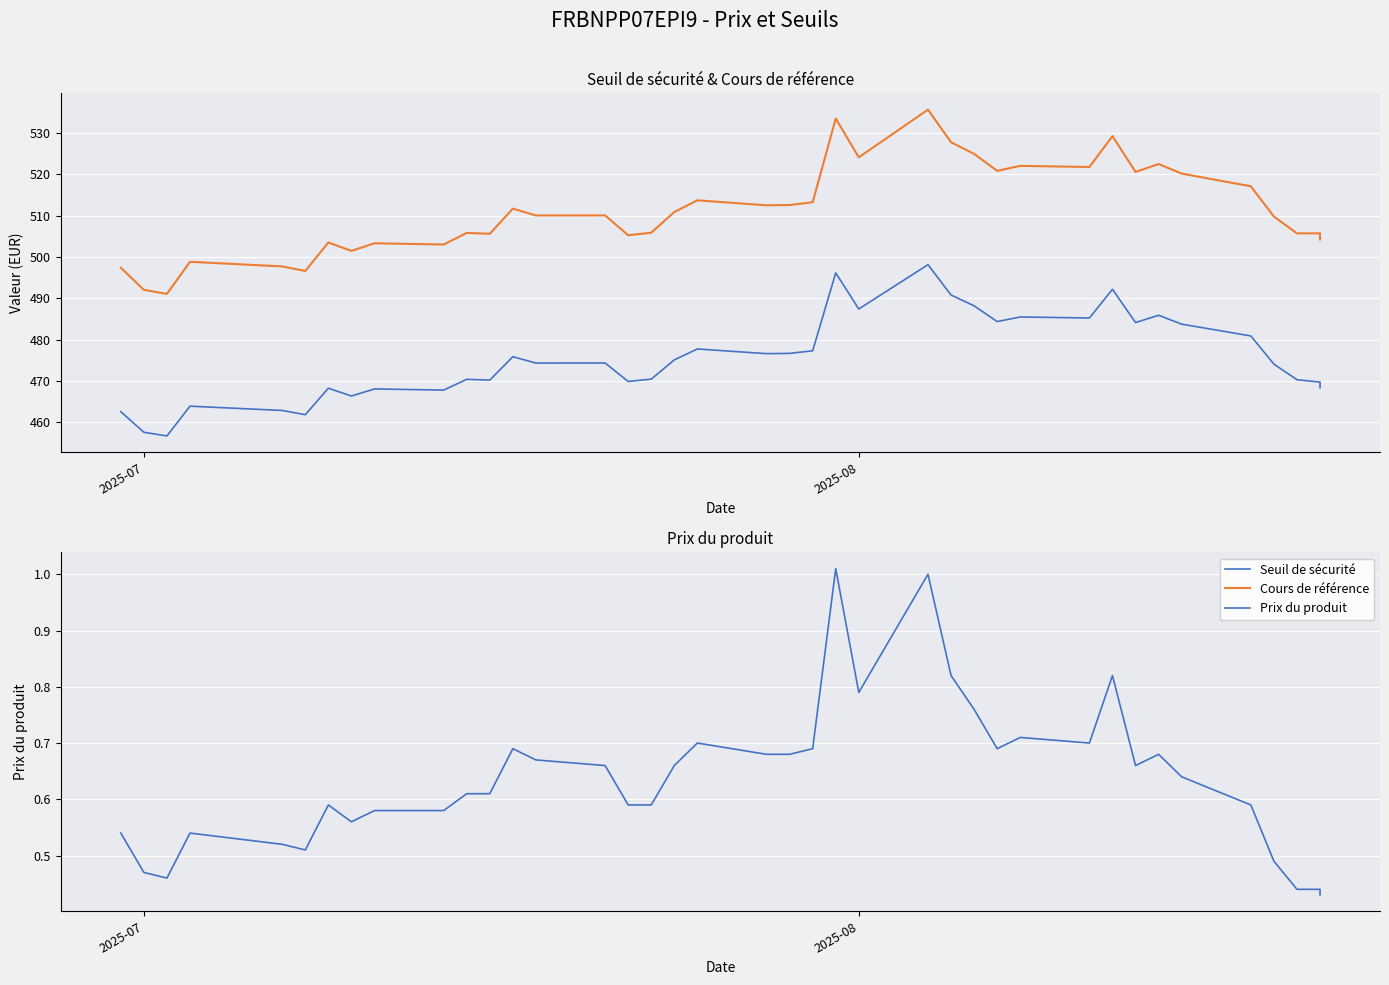

How many data points does each series have?

39